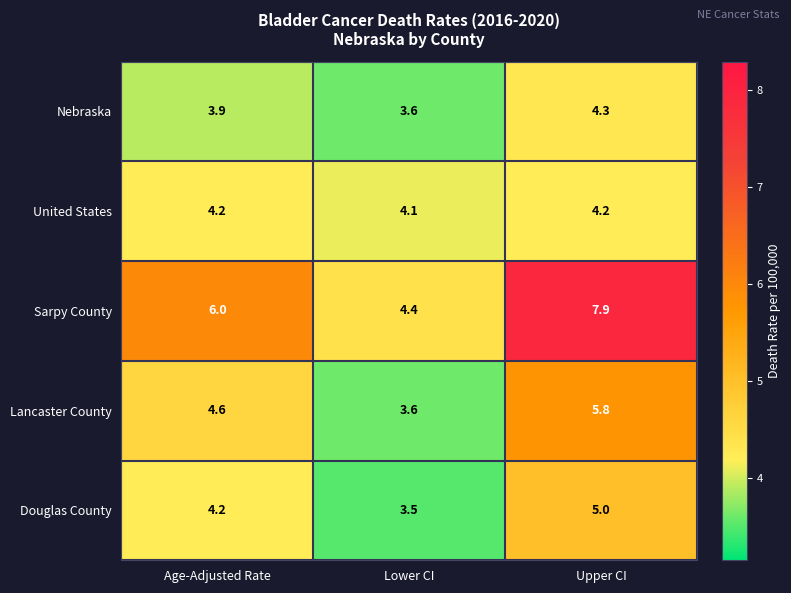

What is the sum of the Lancaster County values at Lower CI and Age-Adjusted Rate?

8.2